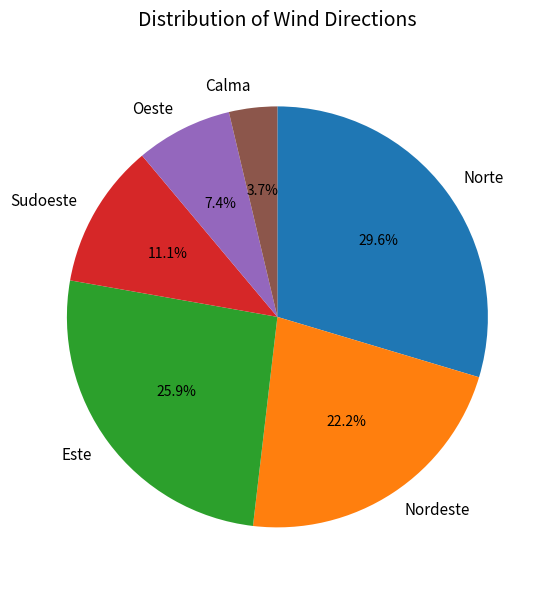

To the nearest percent, what portion does Este represent?

26%